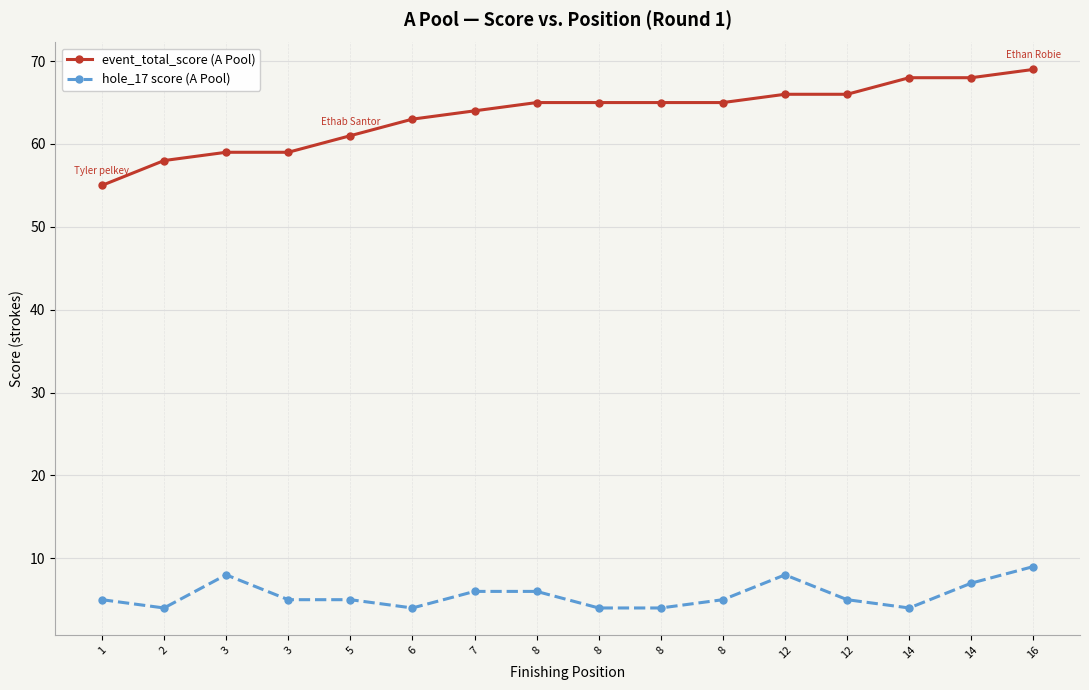

At how many categories does at least one series exceed 9?

16